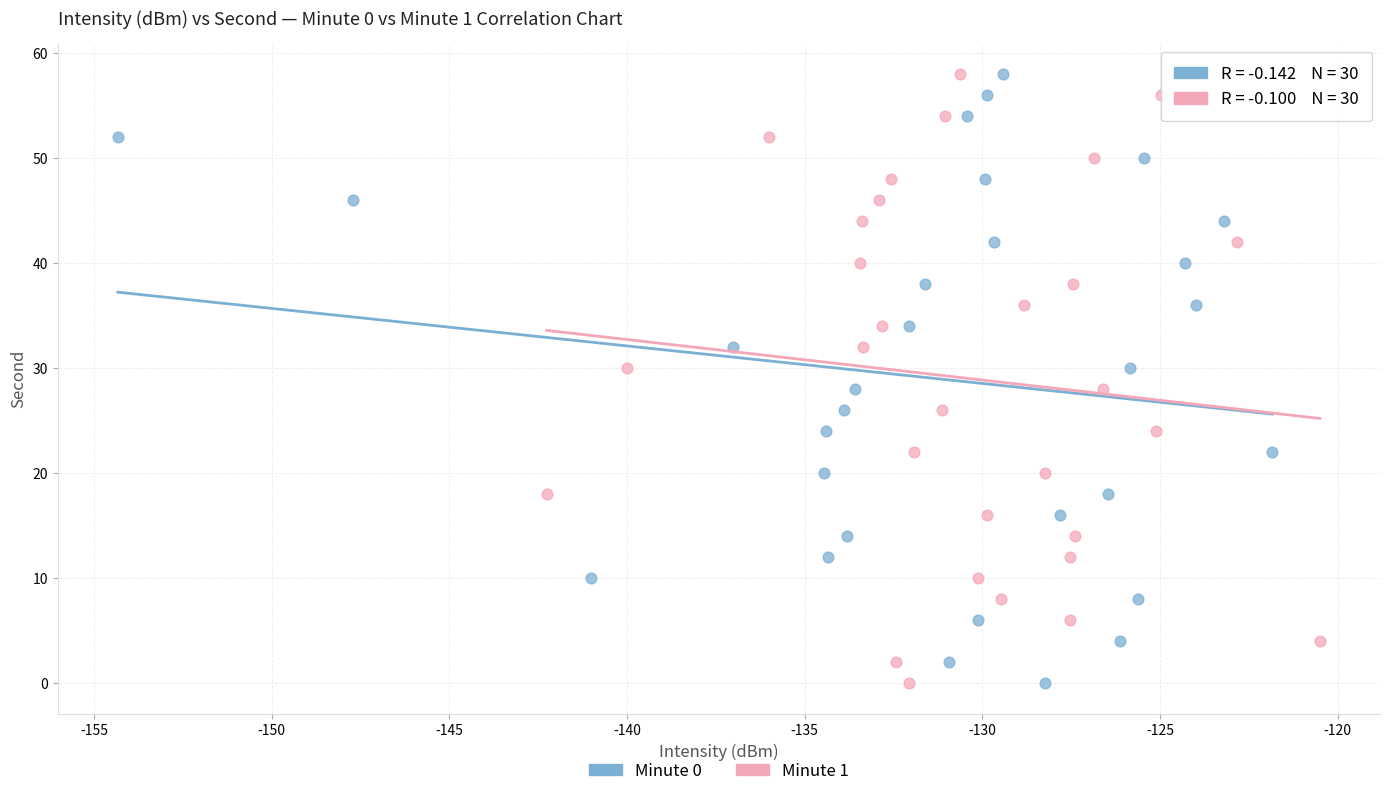

What are all the series names shown in the legend?

Minute 0, Minute 1